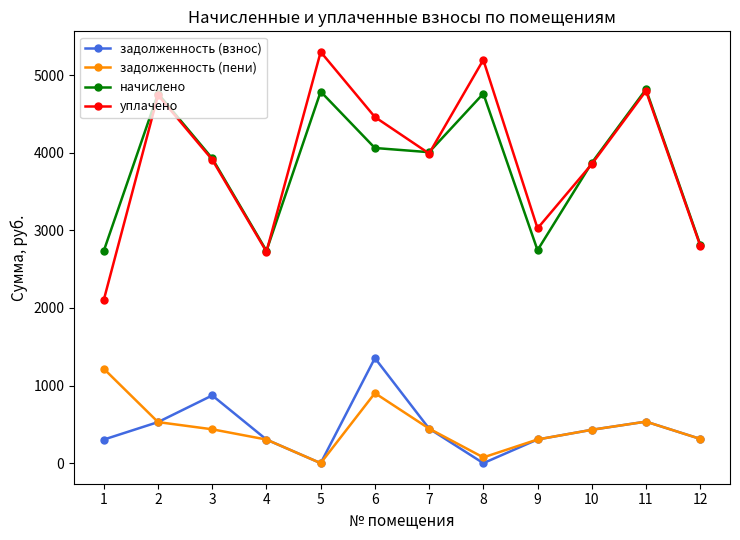

At which category does задолженность (взнос) reach its first local peak?

3